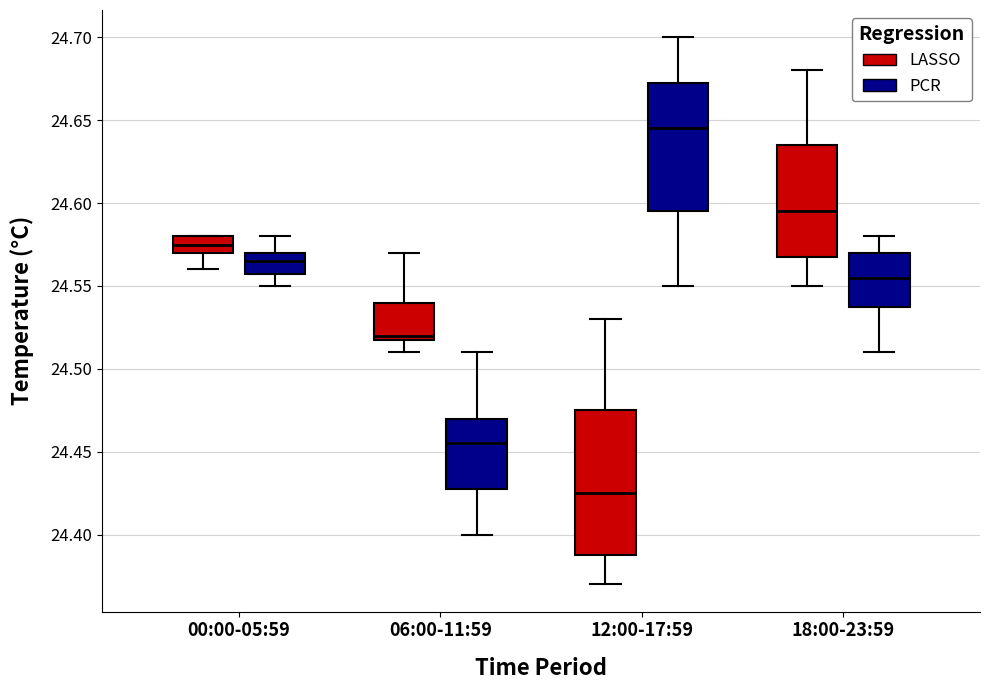

Where does the lower whisker of the box for 18:00-23:59 (LASSO) end on the y-axis? The values are not printed on the chart, so give them approximately, as read against the axis.

24.550